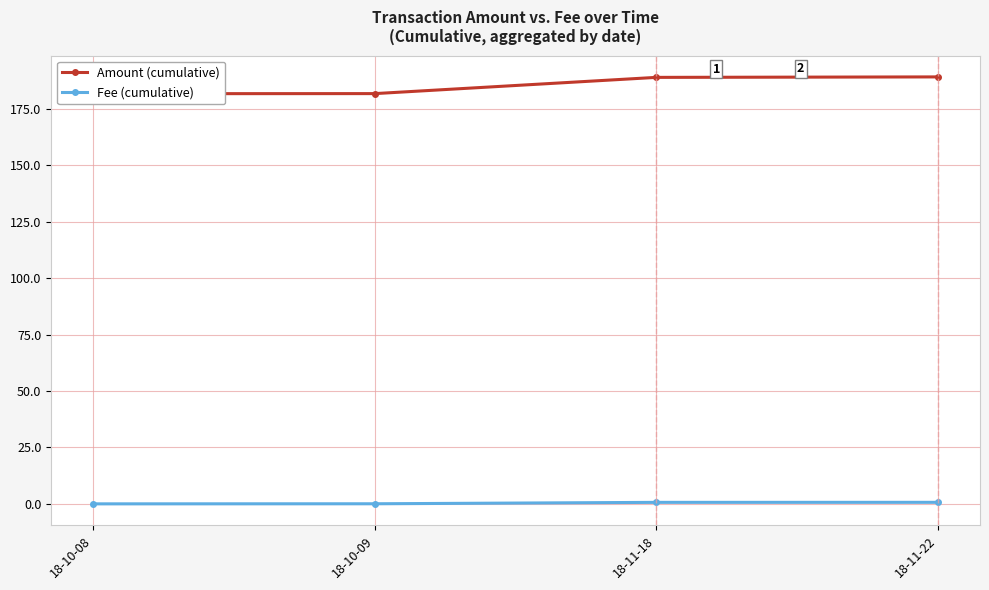

At which label does Fee (cumulative) reach its peak?

18-11-22